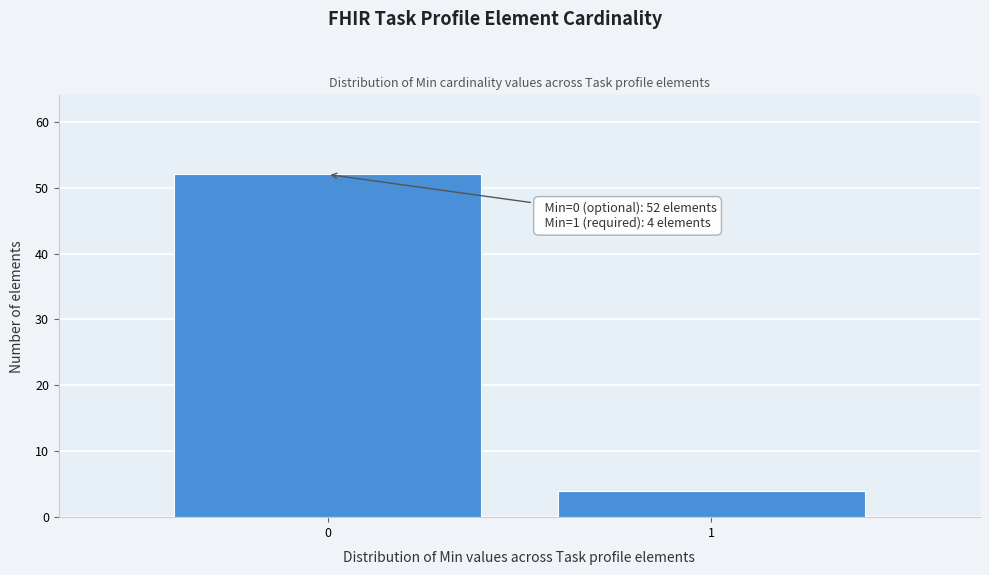

Reading left to right, list all the values displayed in this chart.

0=52	1=4